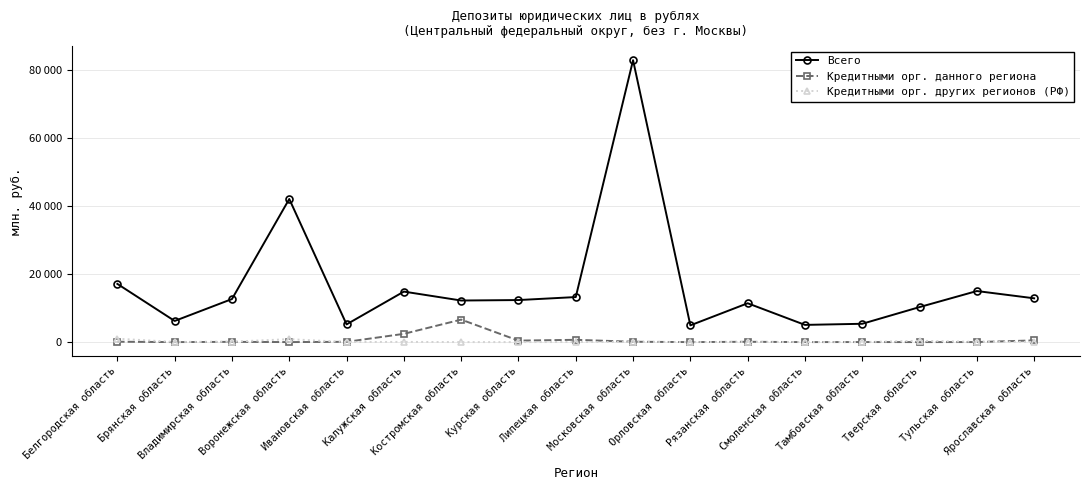

What is the total value across all series at Белгородская область?

18226